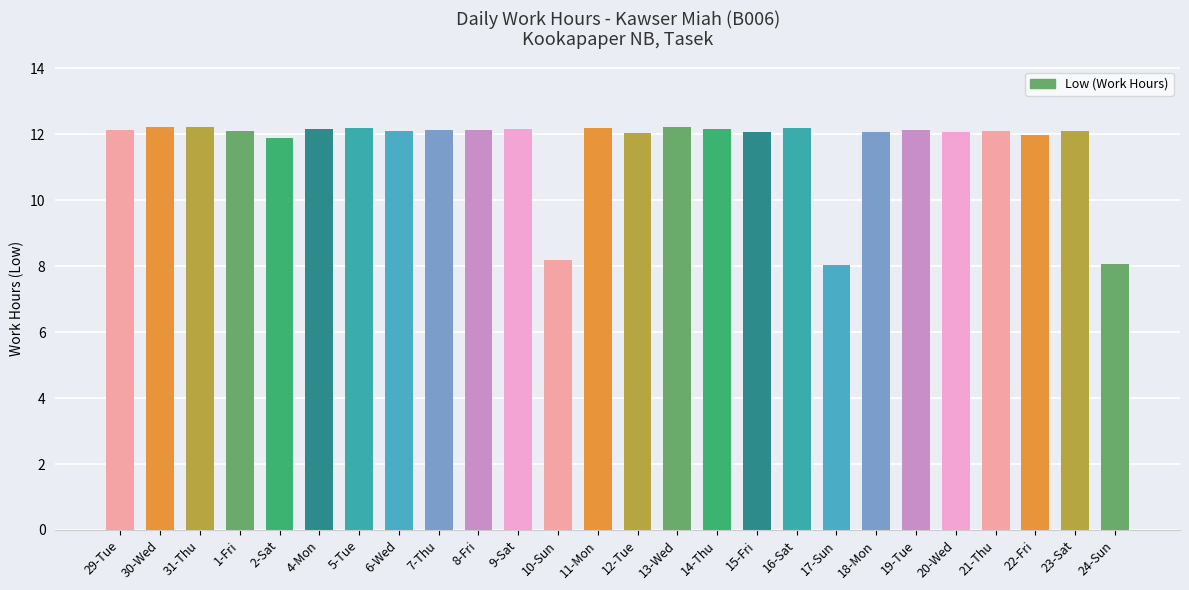

What is the difference between the maximum and minimum values?

4.2